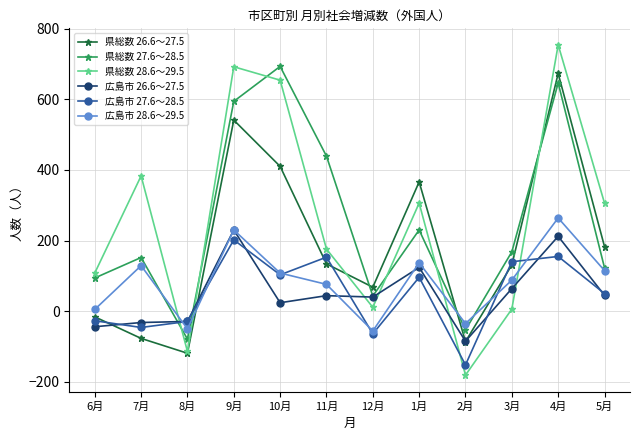

How many data points in 広島市 26.6～27.5 are less than 44?

6